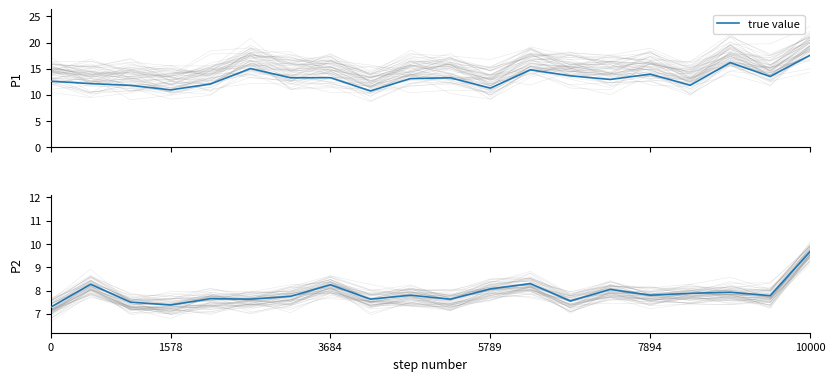

What is the average value?

7.9